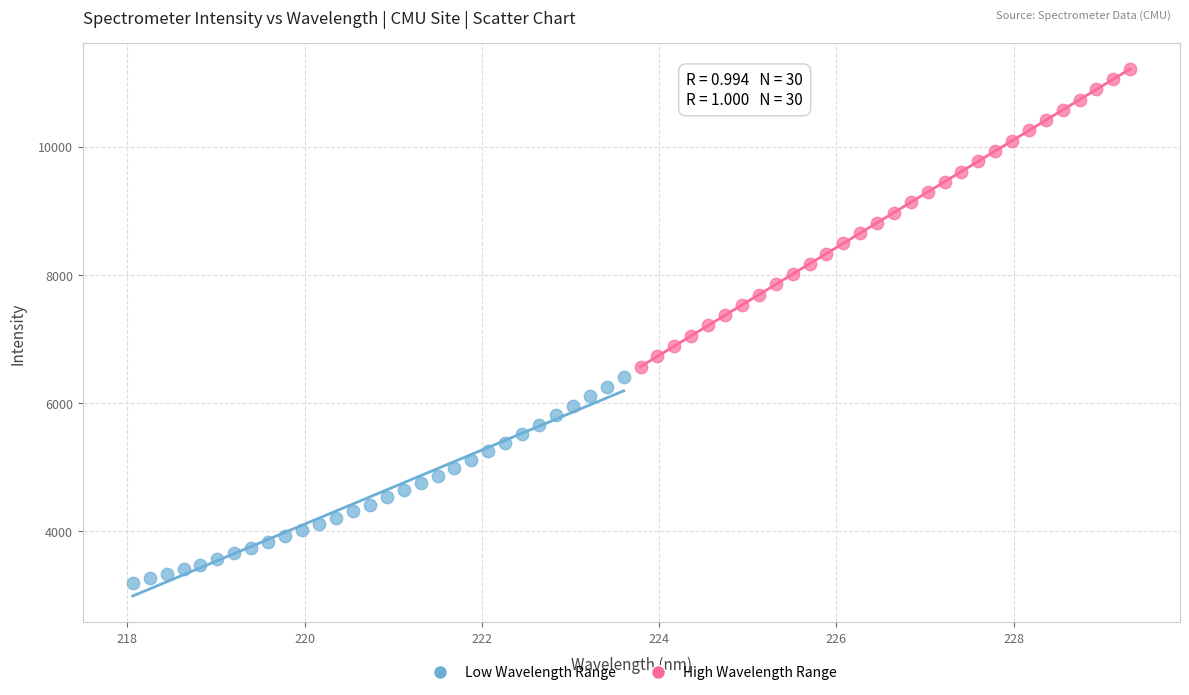

Which series contains the lowest Y value?

Low Wavelength Range